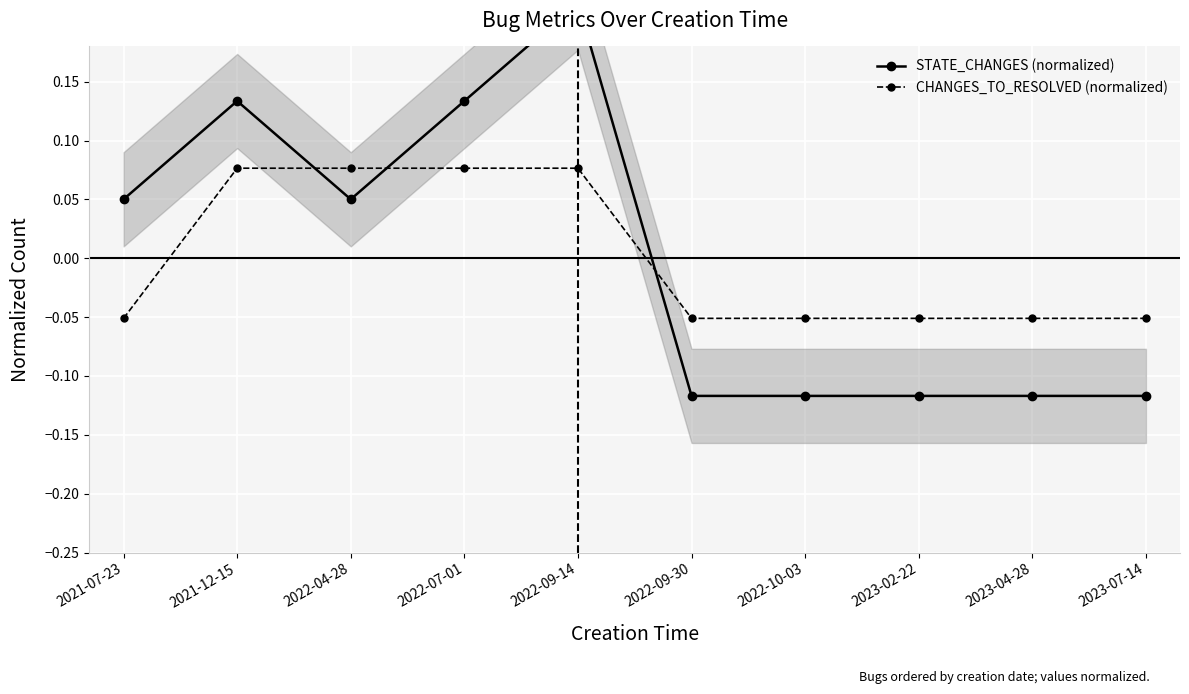

Which series has the largest total across all categories?

STATE_CHANGES (normalized)